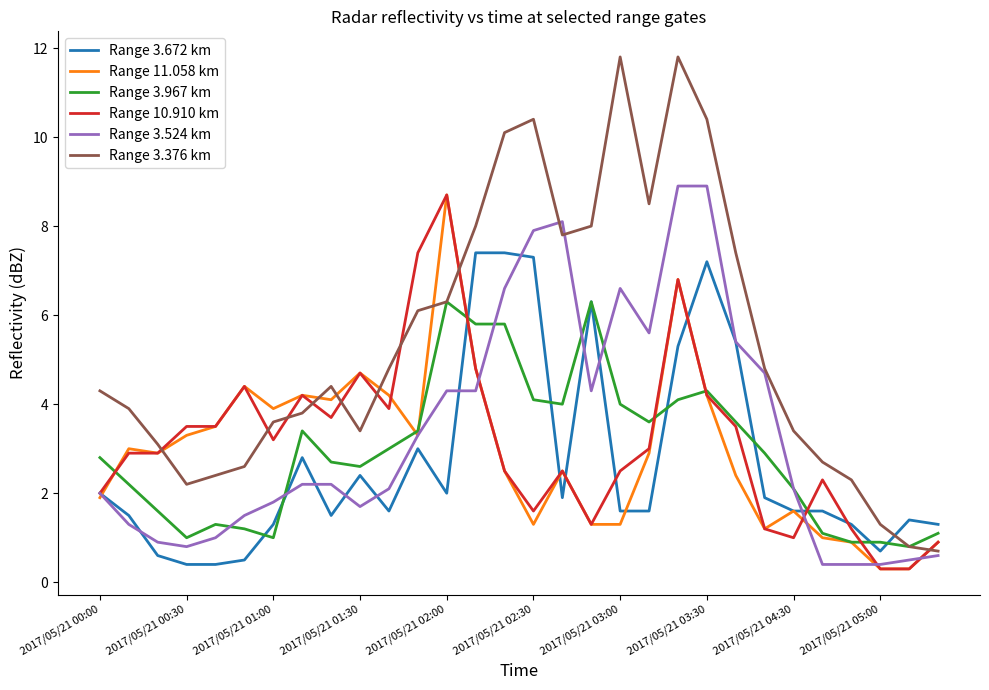

True or false: Range 3.967 km has more than 2 points higher than both neighbors.

True